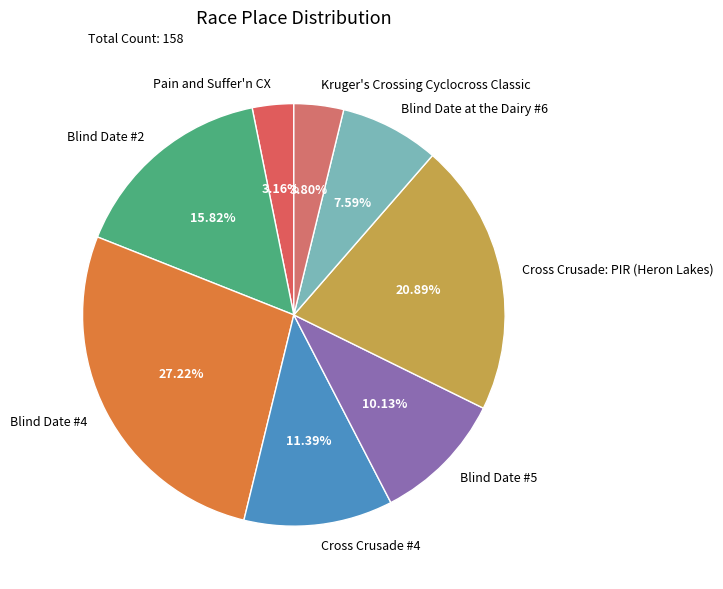

Which slice is the largest?

Blind Date #4